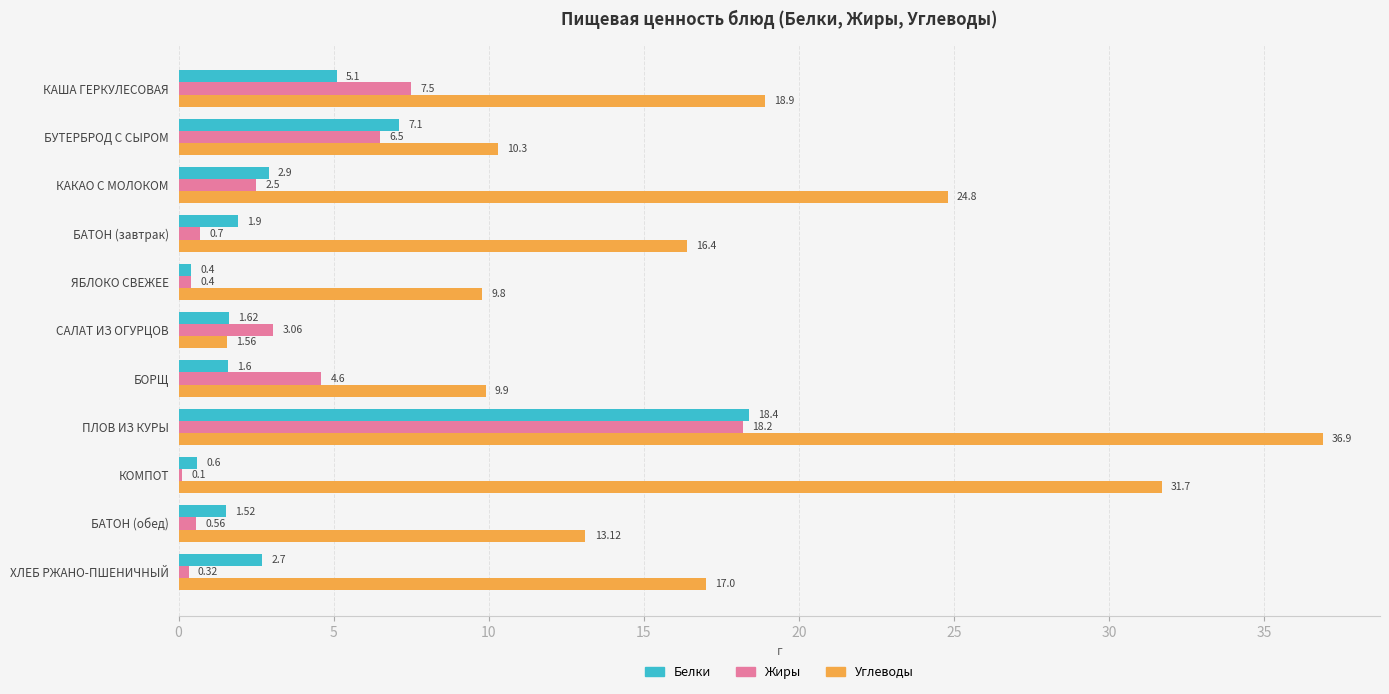

What are all the series names shown in the legend?

Белки, Жиры, Углеводы